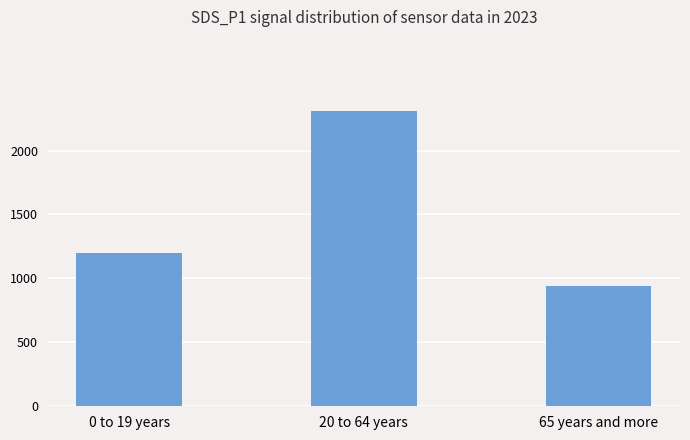

List the labels in order of value, smallest first.

65 years and more, 0 to 19 years, 20 to 64 years